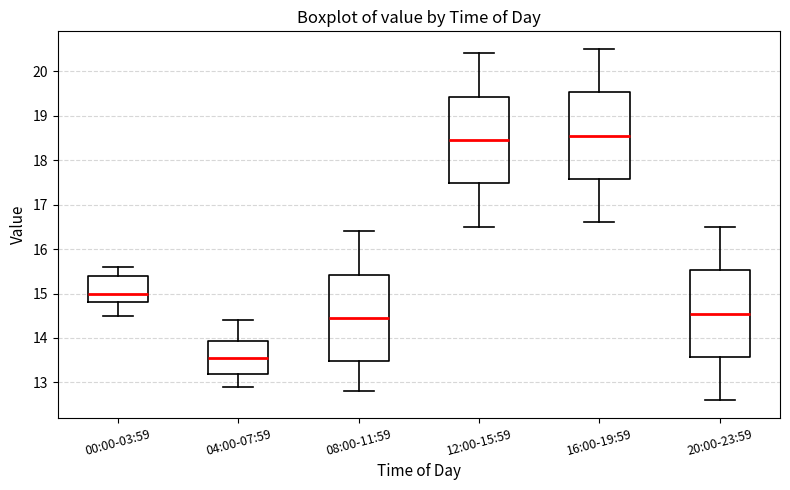

Which box's median line is the lowest?

04:00-07:59